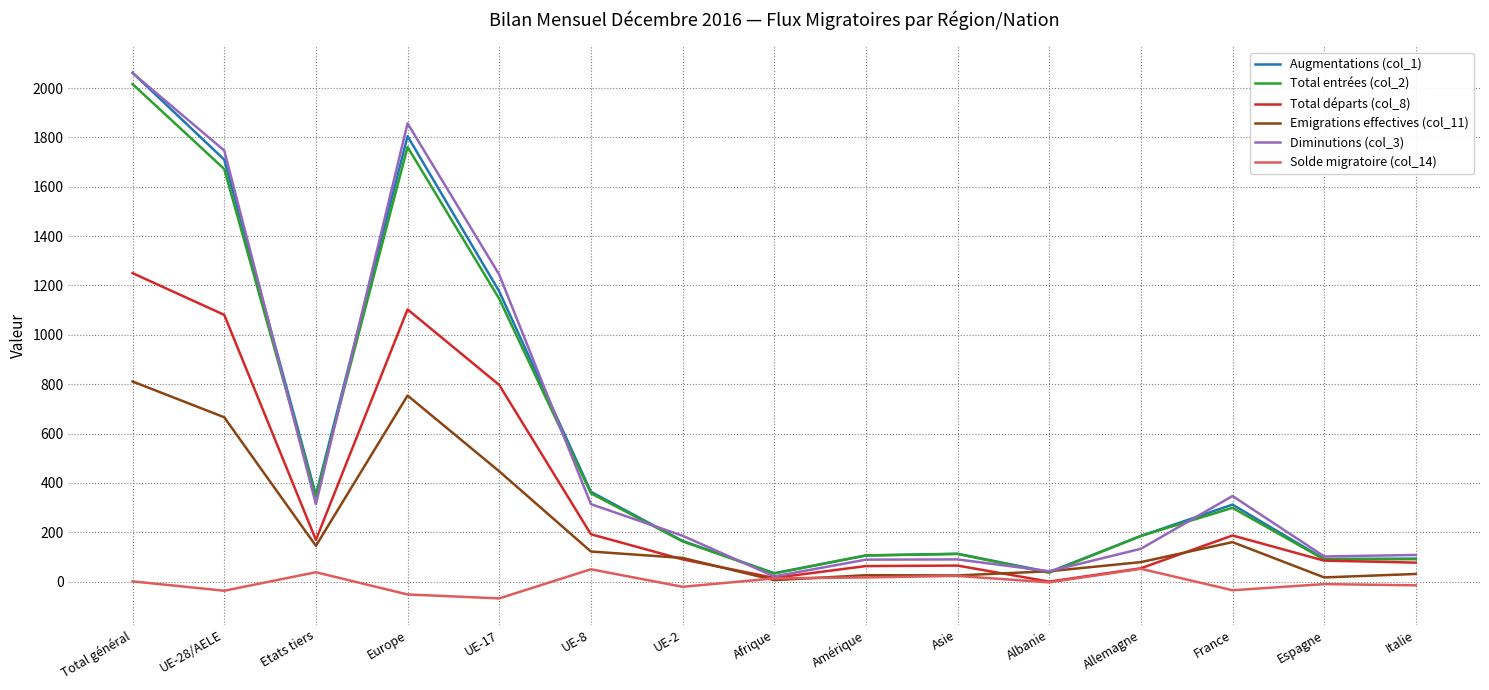

Is the value of Diminutions (col_3) at Europe greater than the value of Augmentations (col_1) at UE-28/AELE?

Yes